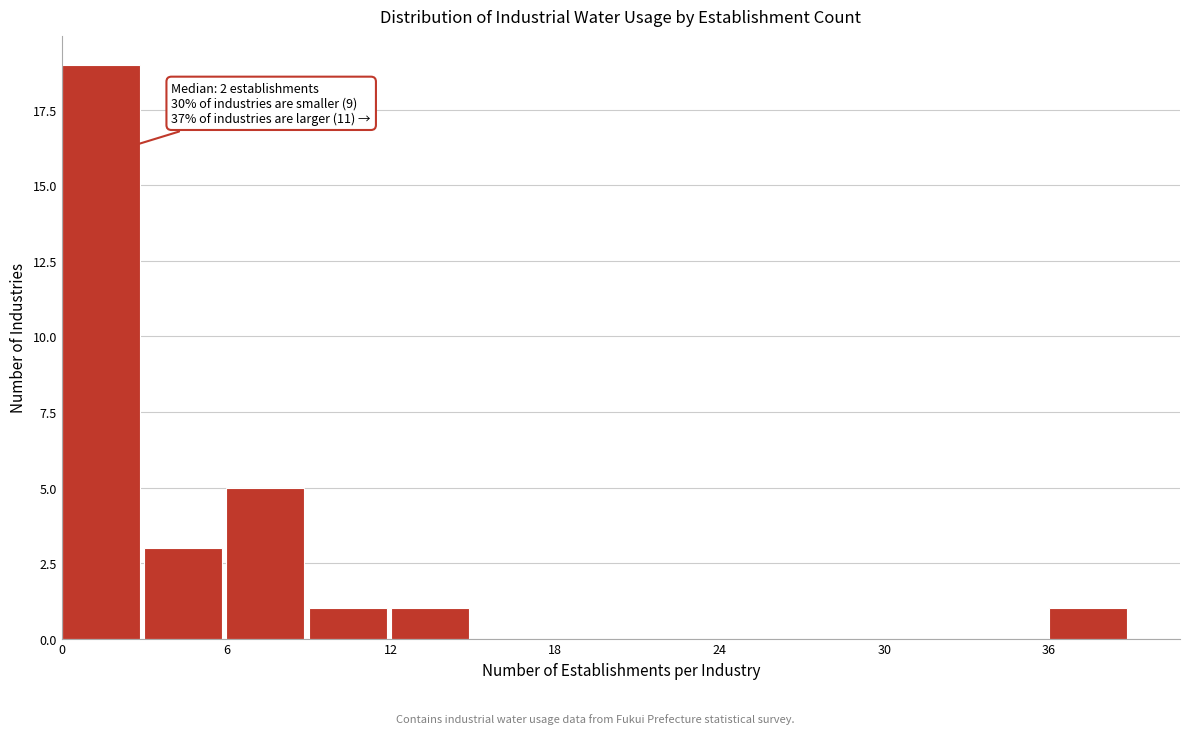

Read against the x-axis, roughly where is the centre of the tallest bar?

1